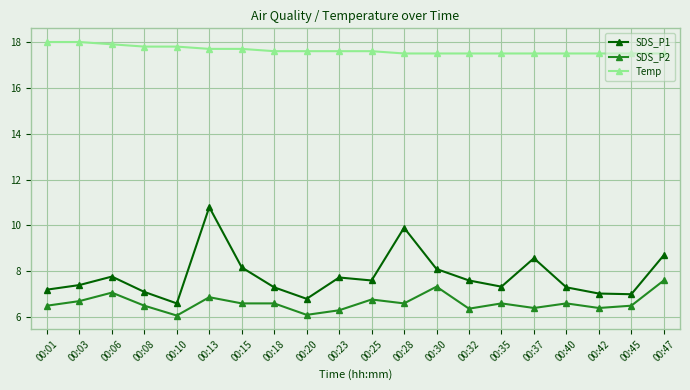

Which series changed the most between 00:37 and 00:45?

SDS_P1